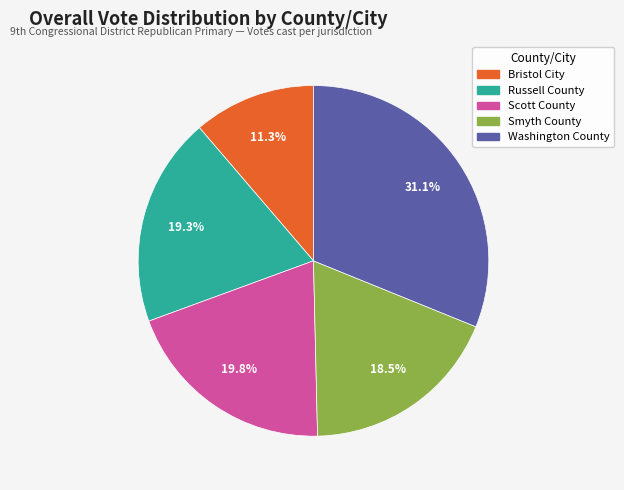

What percentage is the Scott County slice, to the nearest percent?

20%